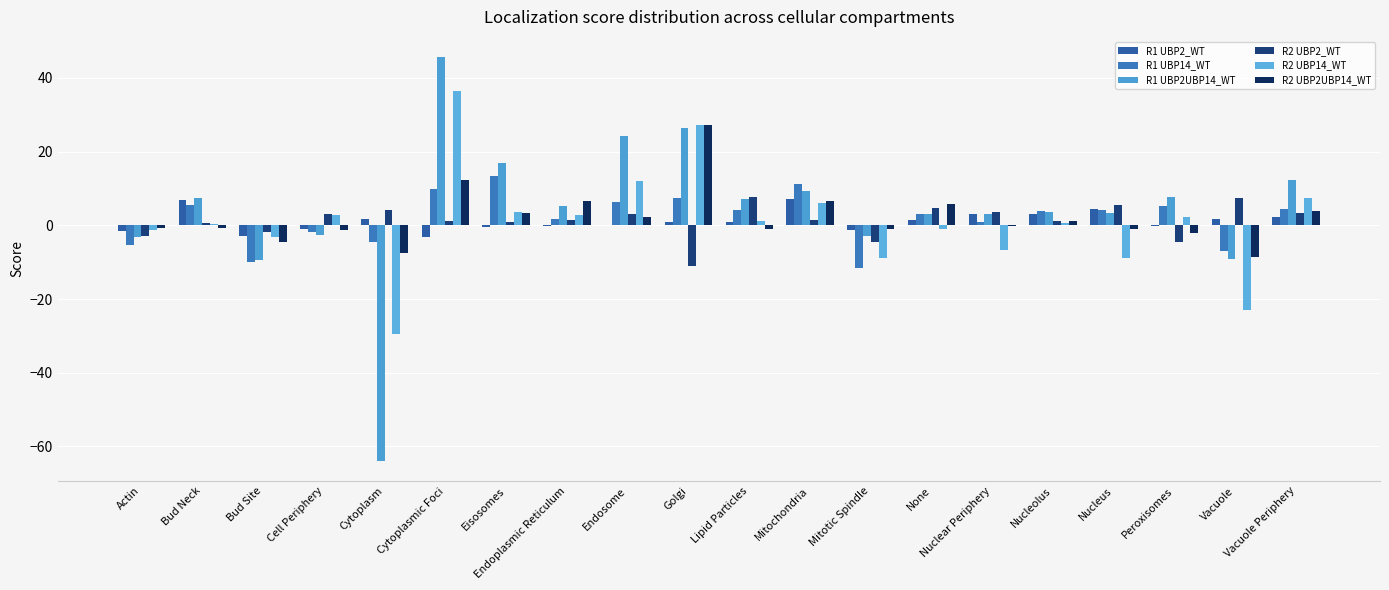

The value of R2 UBP2_WT at Mitotic Spindle is -4.5. True or false?

True